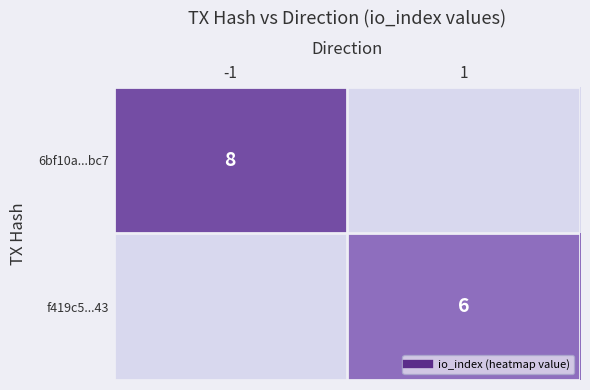

The 6bf10a...bc7 series shows 11 at -1. True or false?

False